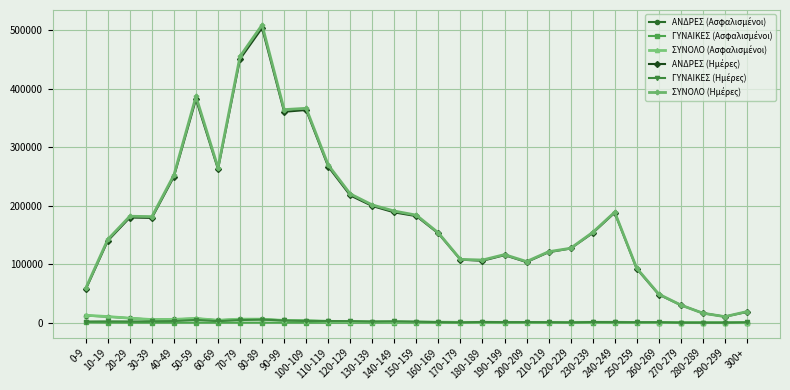

How many data points does each series have?

31